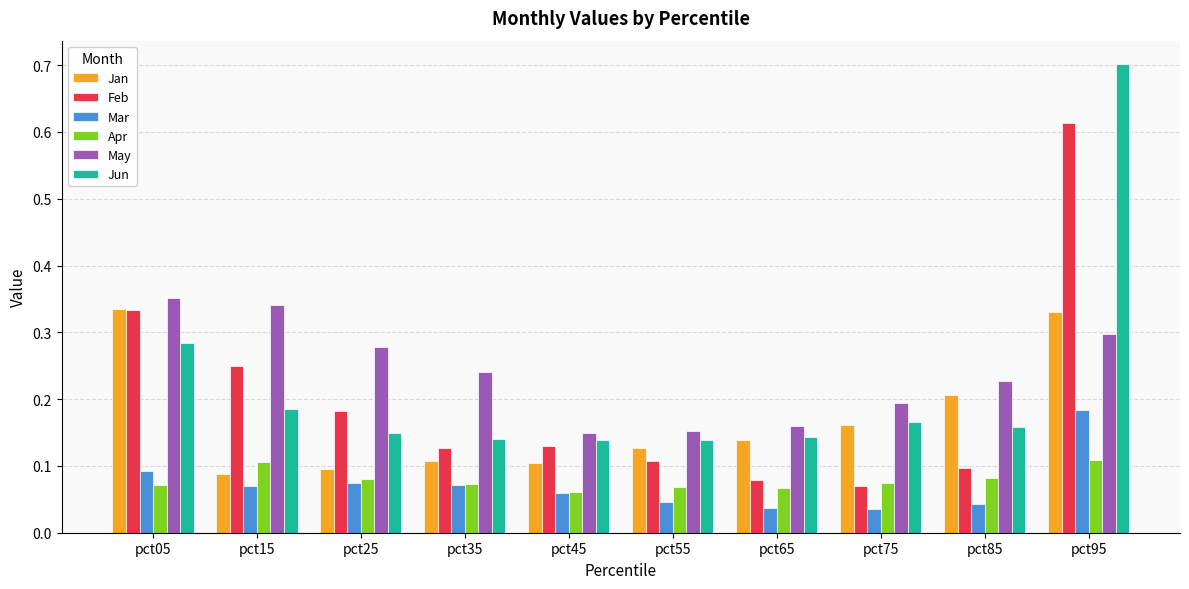

What is the difference between the maximum and minimum values in the Feb series?

0.5